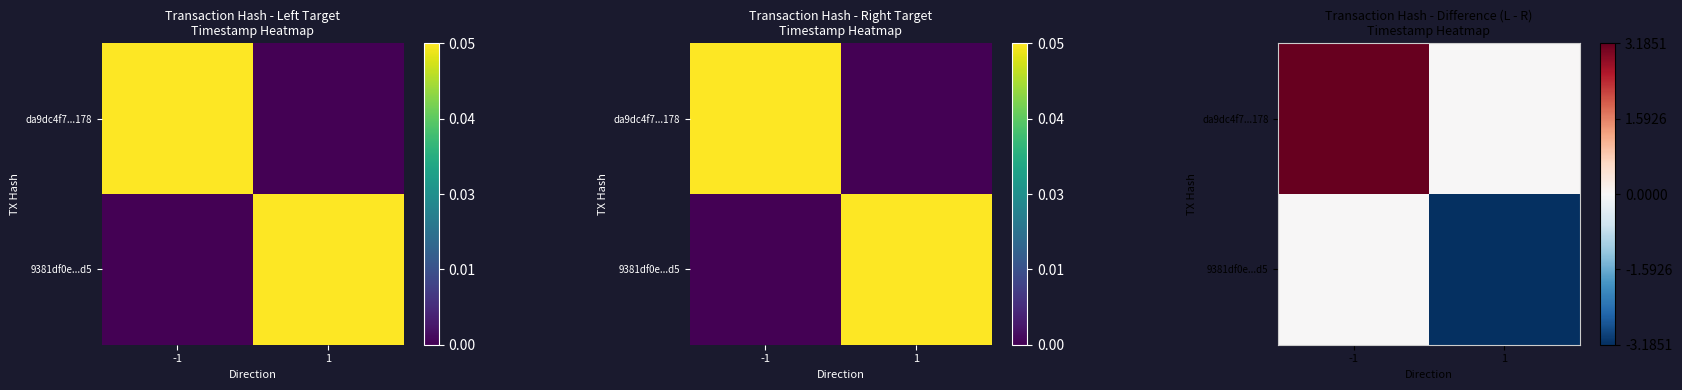

Which label corresponds to the smallest value in the chart?

1